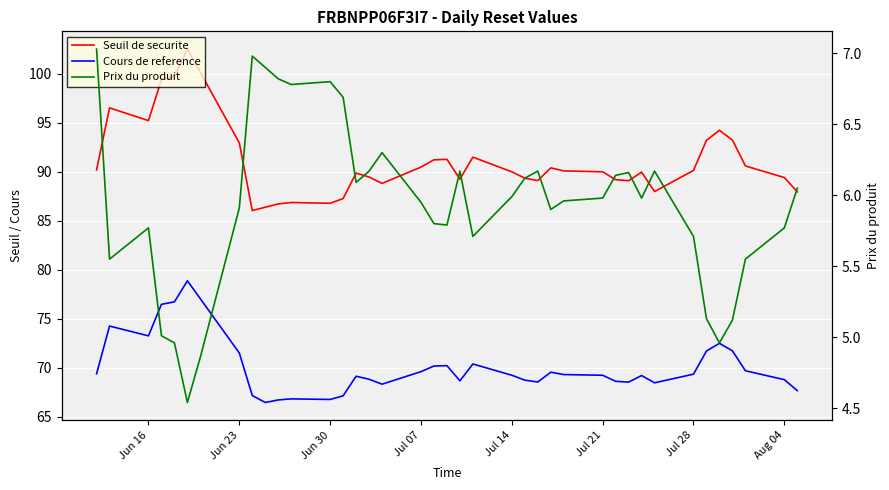

What is the sum of all Seuil de securite values?

3551.6